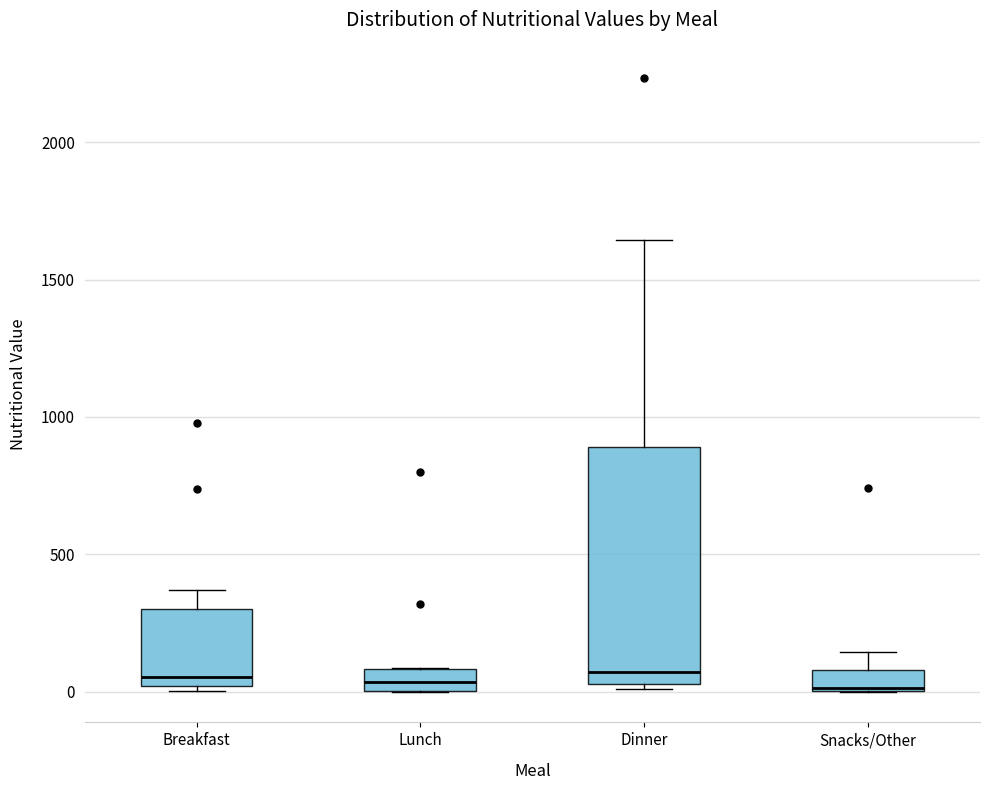

Reading left to right, read every box against the y-axis: the position of its median line, the range the box covers, and the ends of its whiskers. The values are not printed on the chart, so give them approximately, as read against the axis.

Breakfast: median 50, box 0 to 300, whiskers 0 (just below the box's lower edge) to 350
Lunch: median 50, box 0 to 100, whiskers 0 to 100
Dinner: median 50 (just above the box's lower edge), box 50 to 900, whiskers 0 to 1650
Snacks/Other: median 0, box 0 to 100, whiskers 0 to 150